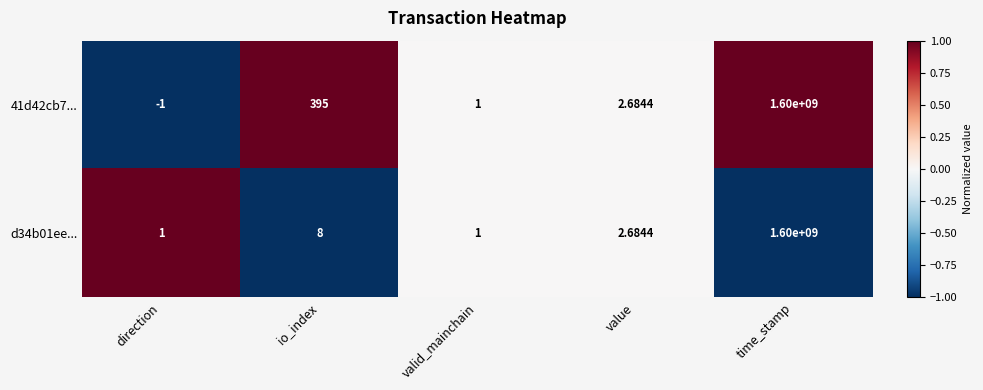

At which category is the sum across all series the highest?

time_stamp